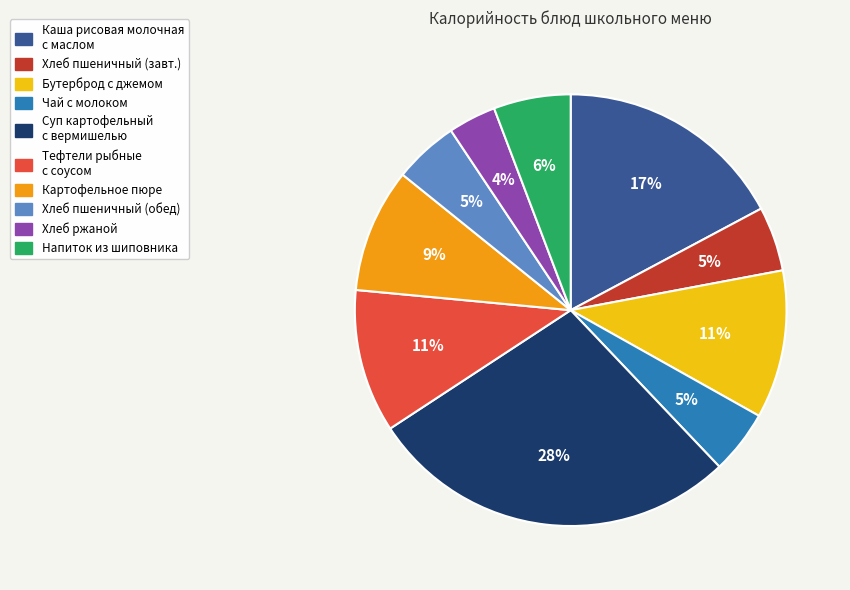

To the nearest percent, what is the difference between the largest and smallest slice percentages?

24%